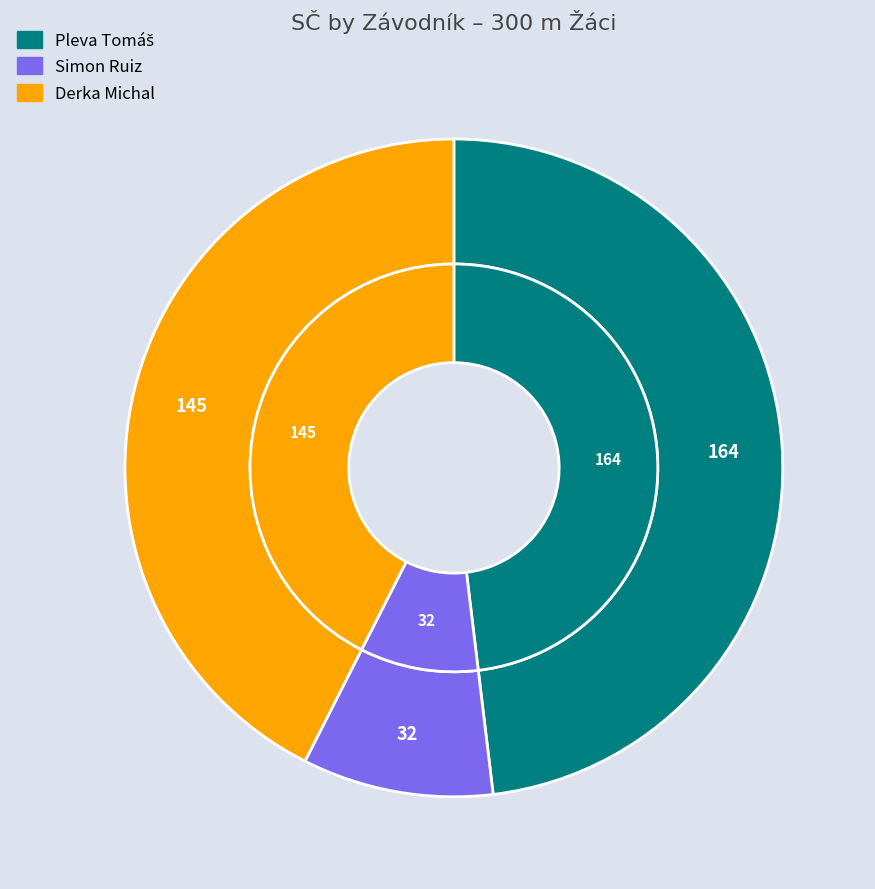

What is the smallest slice in the pie chart?

Simon Ruiz